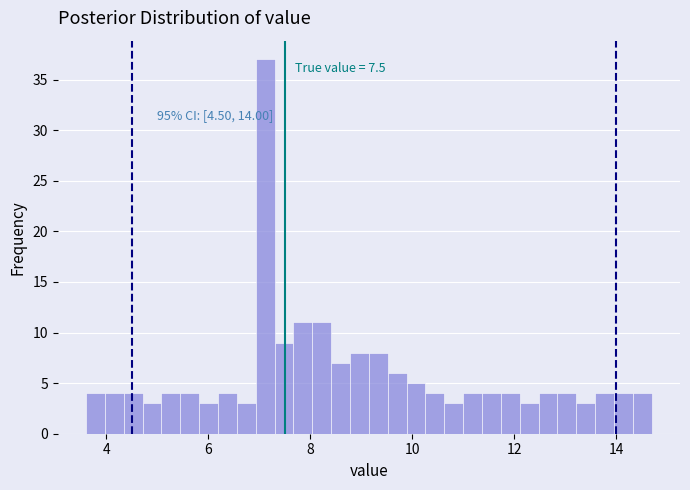

Read against the x-axis, roughly where is the centre of the tallest bar?

7.2